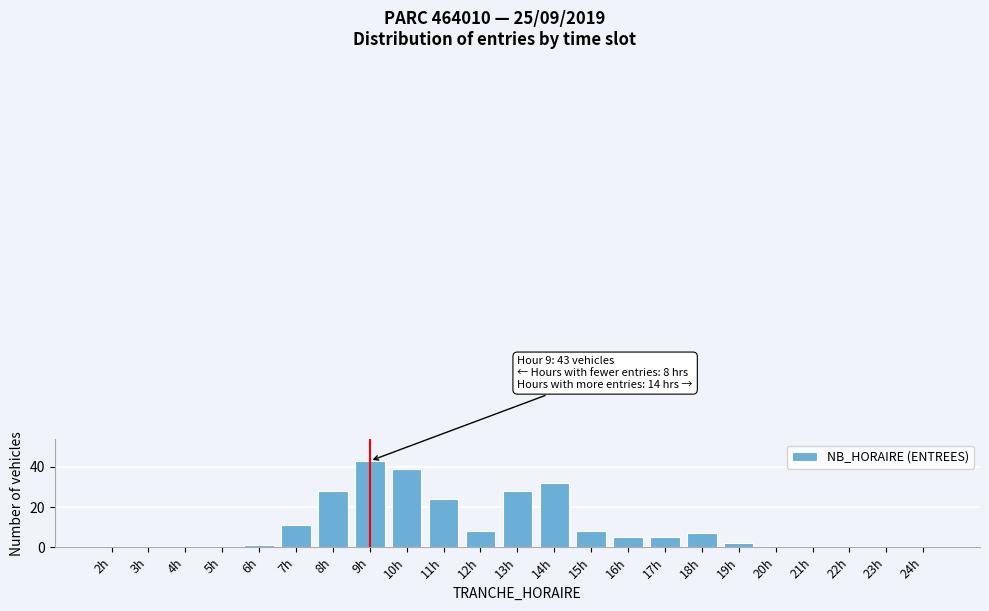

Reading right to left, transcribe all the data shown in this chart.

24h=0	23h=0	22h=0	21h=0	20h=0	19h=2	18h=7	17h=5	16h=5	15h=8	14h=32	13h=28	12h=8	11h=24	10h=39	9h=43	8h=28	7h=11	6h=1	5h=0	4h=0	3h=0	2h=0